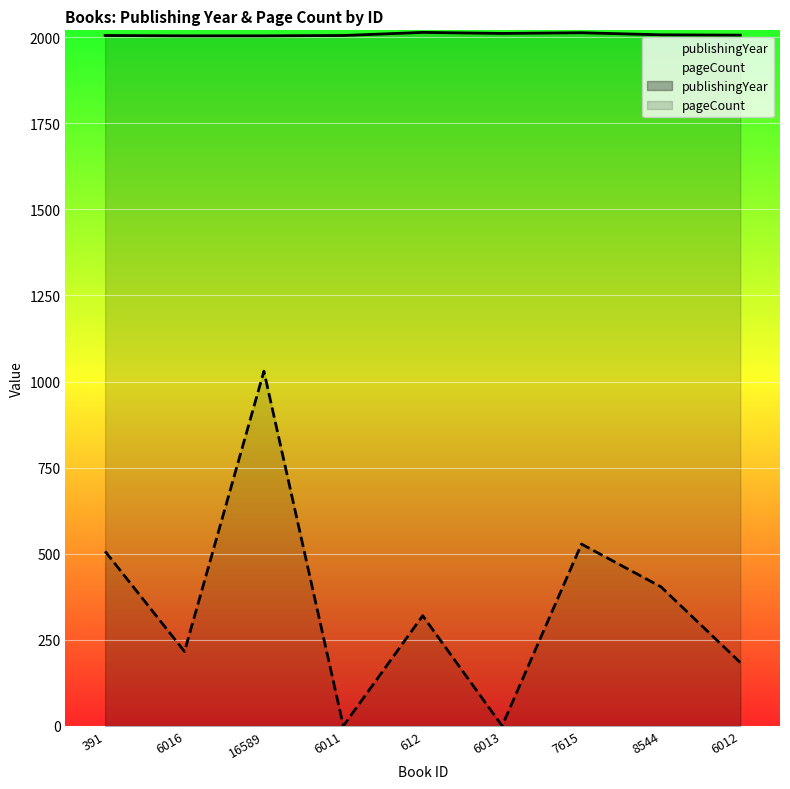

How many values in the pageCount series exceed 320?

4